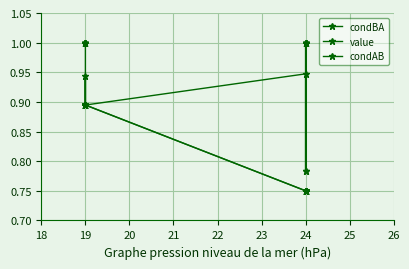

True or false: value and condAB cross at least once.

False